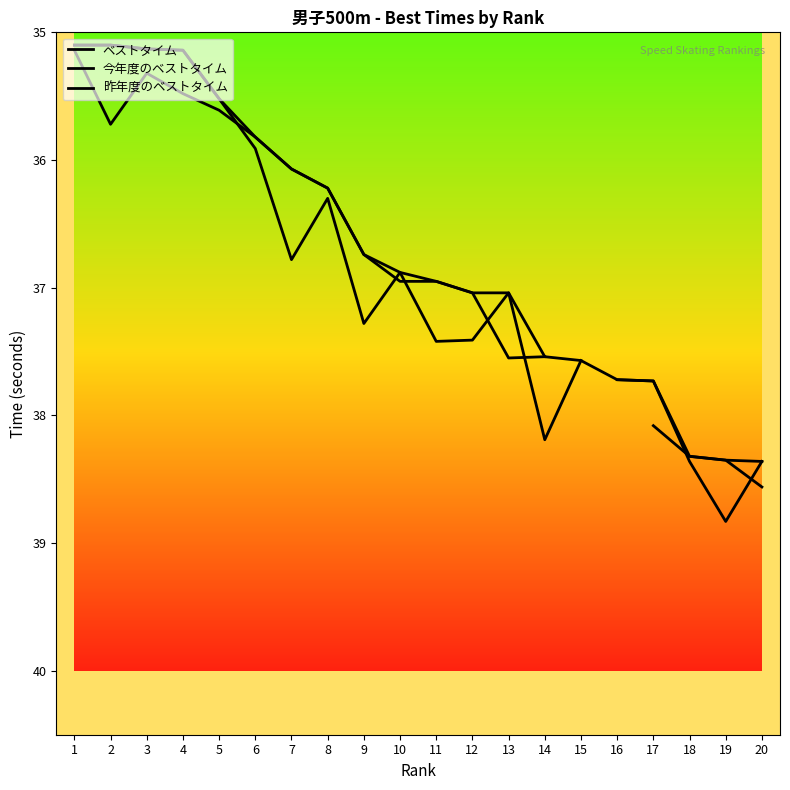

What is the lowest value of the 今年度のベストタイム series?

35.1